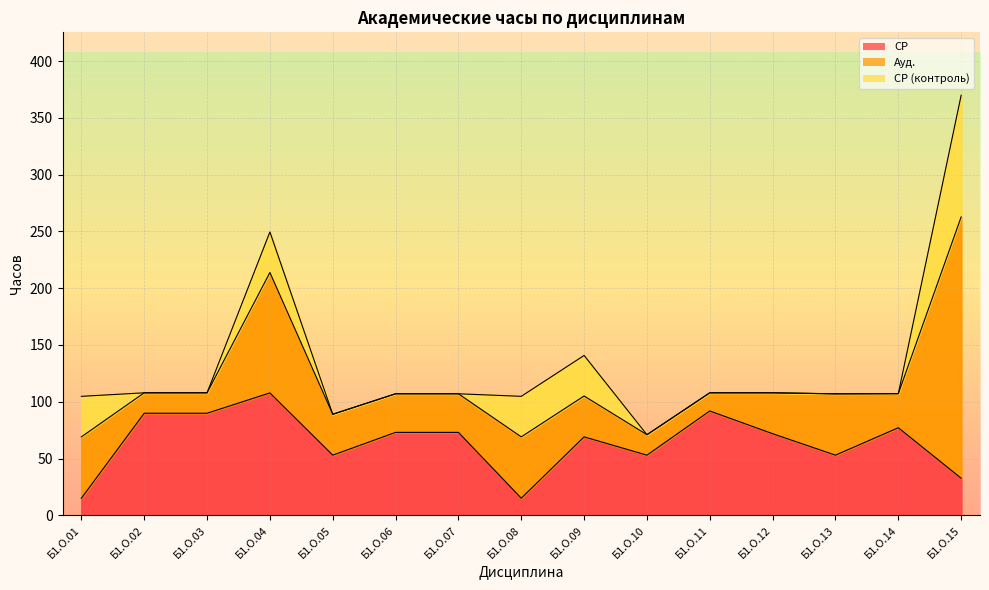

What is the value of the СР (контроль) point at the 1st from the left?

35.7